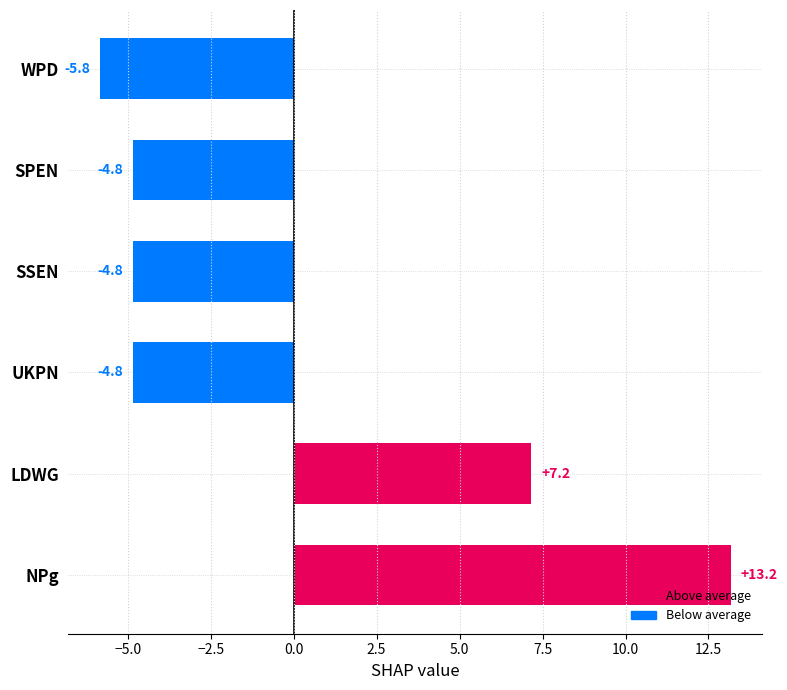

Reading top to bottom, list all the values displayed in this chart.

-5.8	-4.8	-4.8	-4.8	7.2	13.2